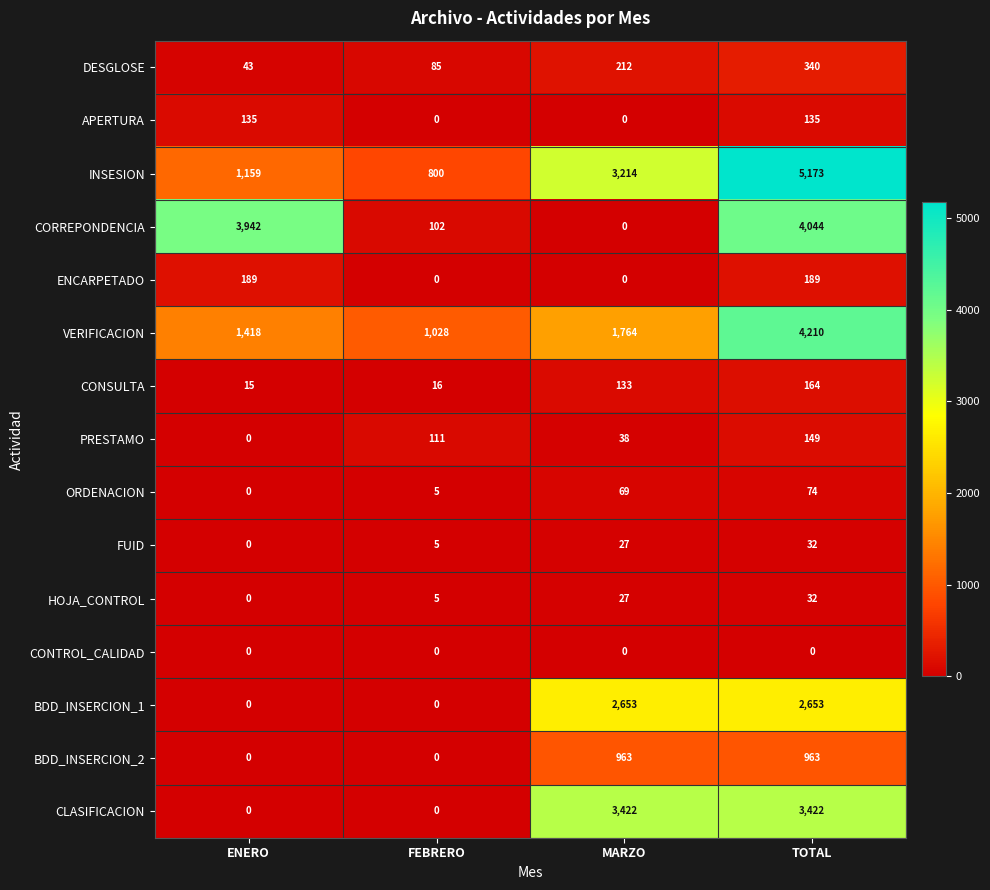

What is the greatest value displayed?

5173